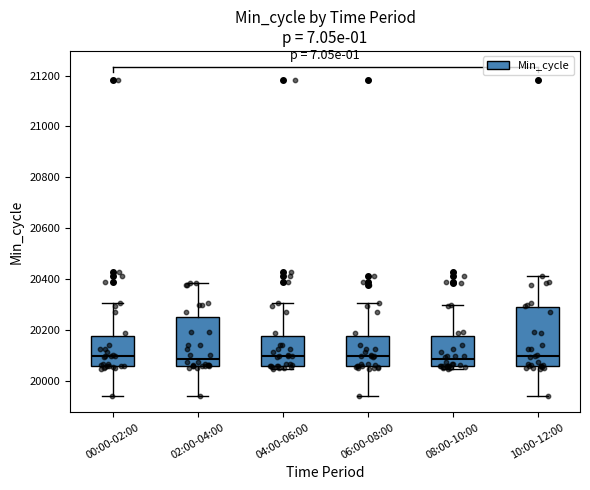

Where does the median line of the box for 02:00-04:00 sit on the y-axis? The values are not printed on the chart, so give them approximately, as read against the axis.

20080